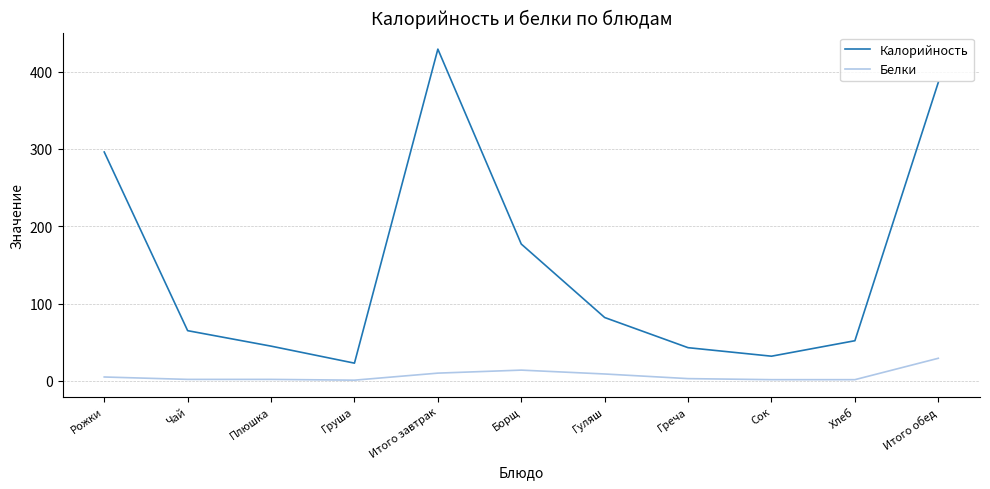

What is the difference between the Белки values at Рожки and Чай?

3.1